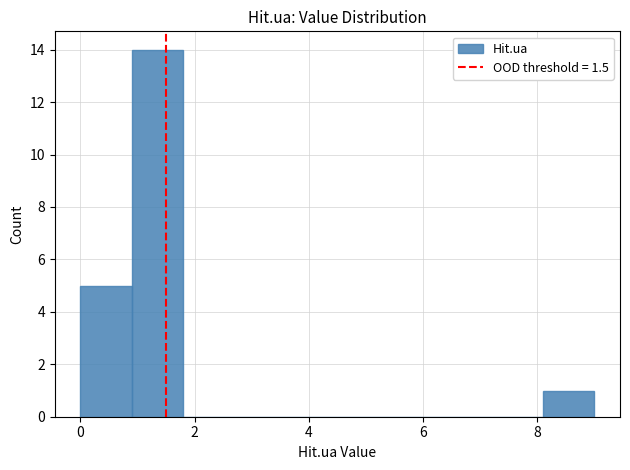

What is the height of the bar covering 0.0 to 0.9 on the x-axis? Neither the bar edges nor the heights are printed on the chart, so give them approximately, as read against the axes.

5